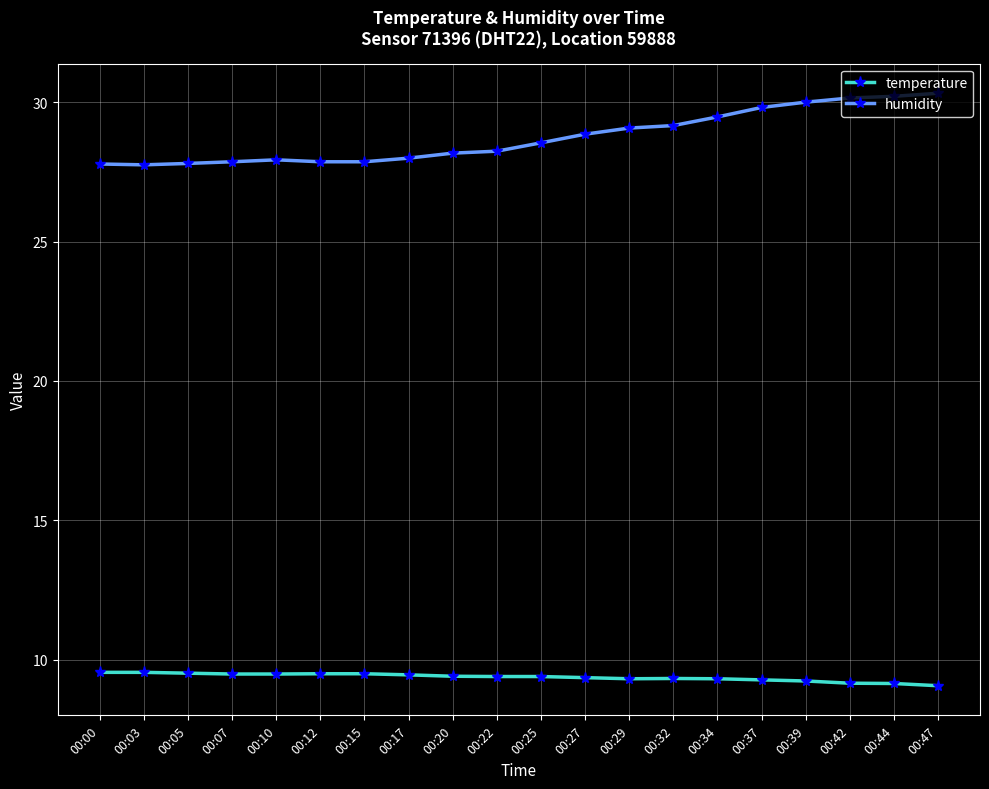

What is the sum of the temperature values at 00:00 and 00:37?

18.8